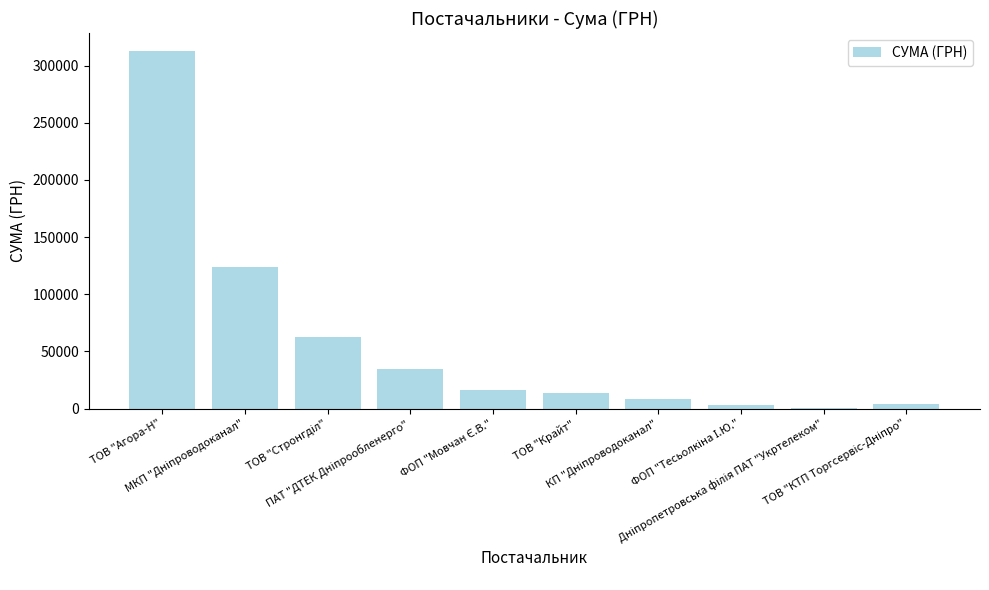

What is the maximum value shown in the chart?

312829.4